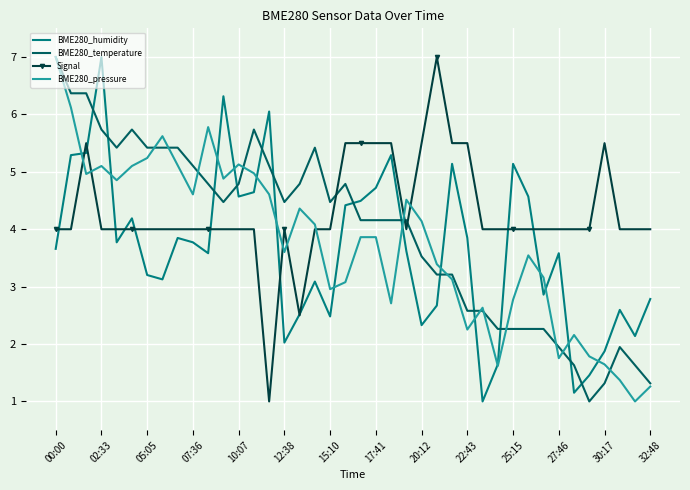

True or false: BME280_temperature and Signal intersect in this chart.

True